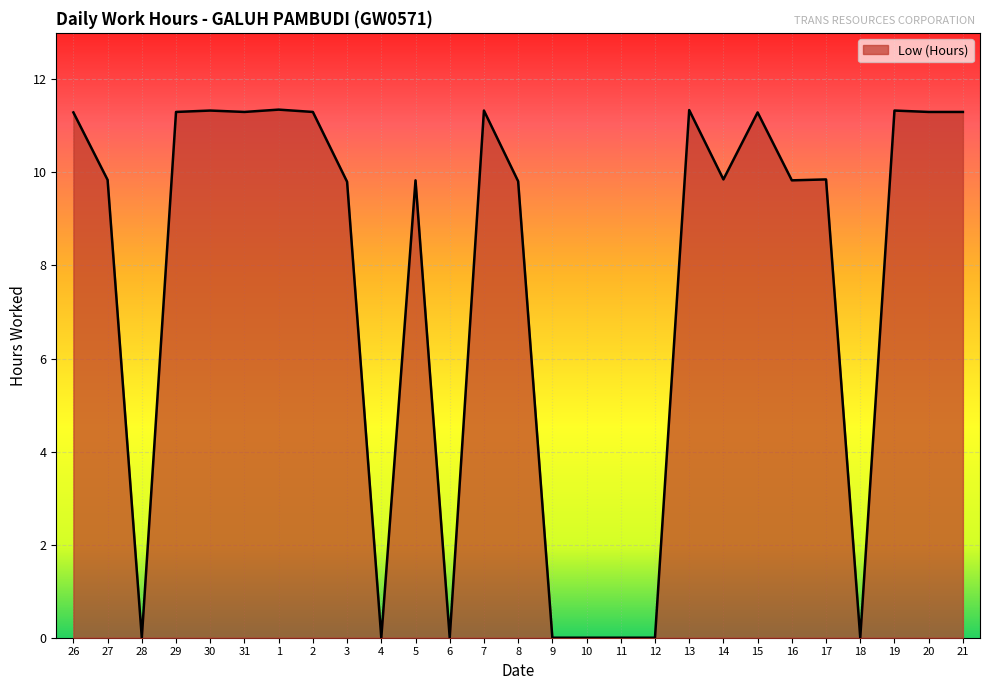

What position from the left is 13?

19